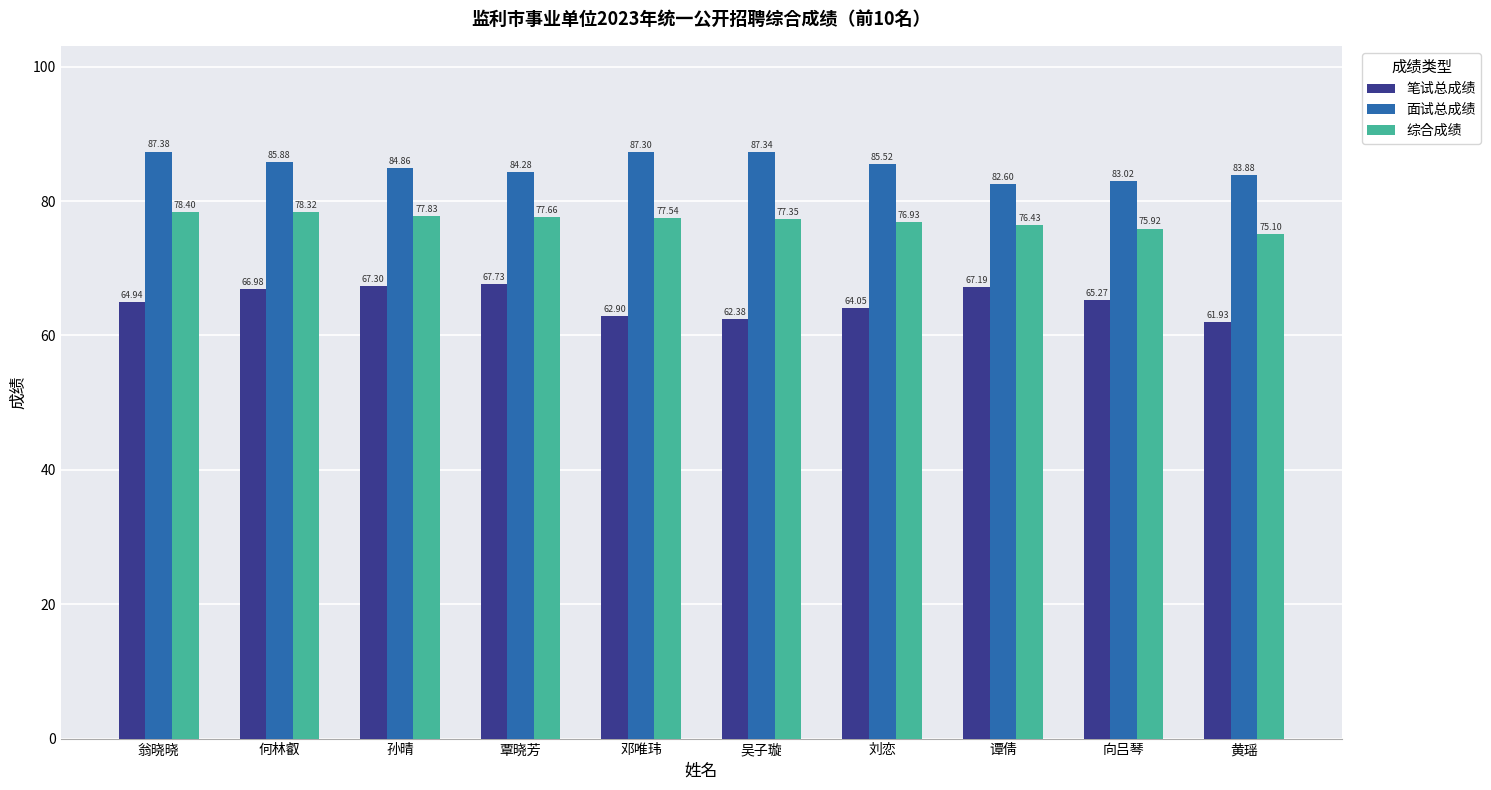

Is it true that 笔试总成绩 equals 95.3 at 何林叡?

False